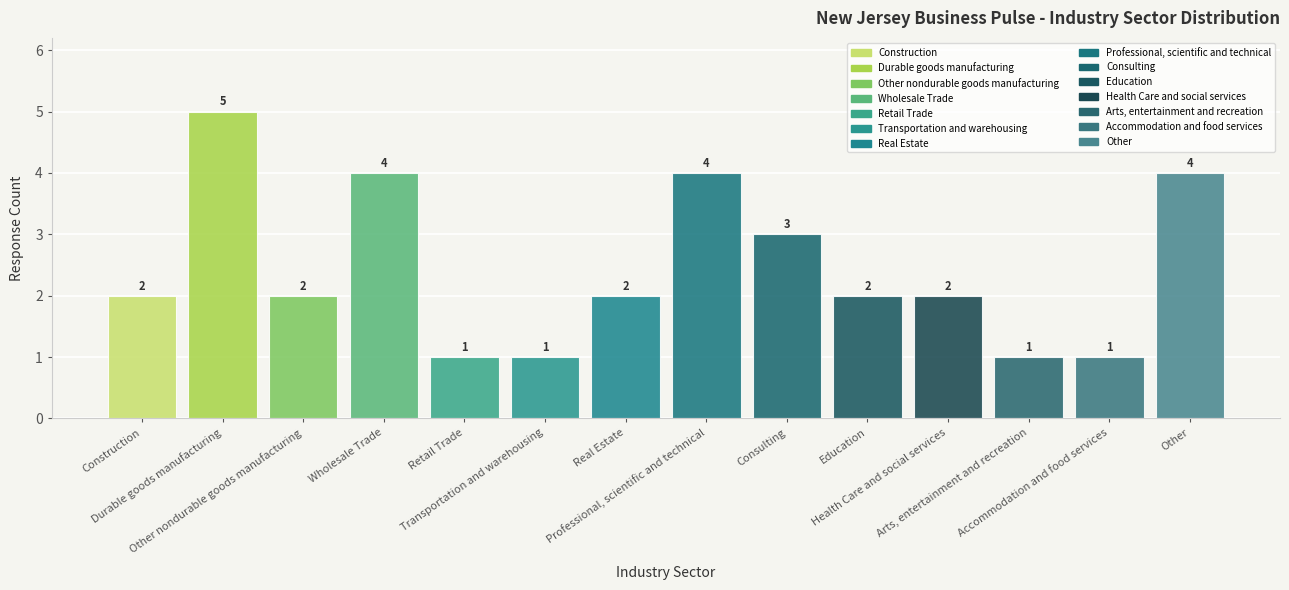

What is the minimum value shown in the chart?

1